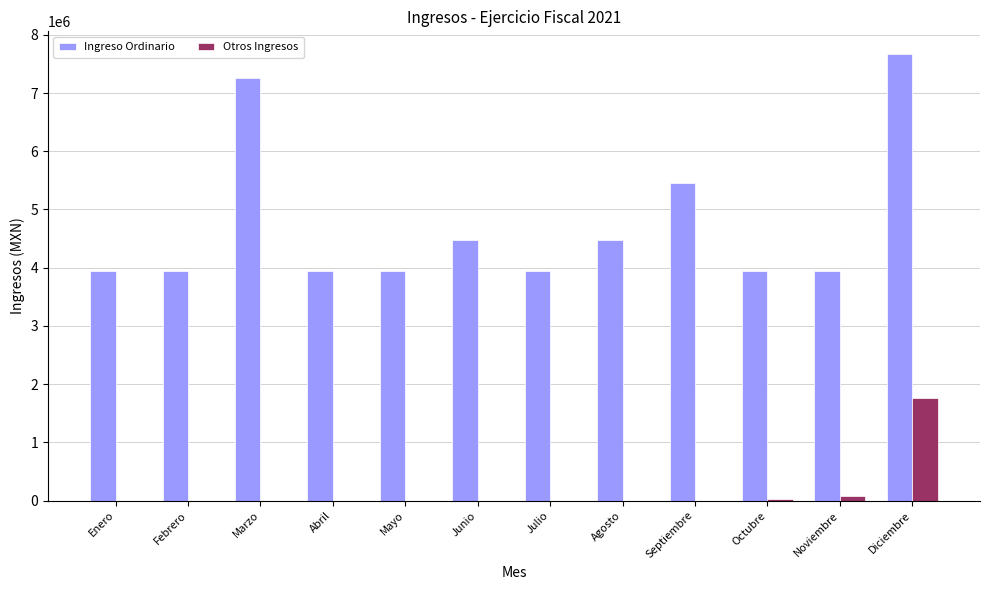

What are all the series names shown in the legend?

Ingreso Ordinario, Otros Ingresos